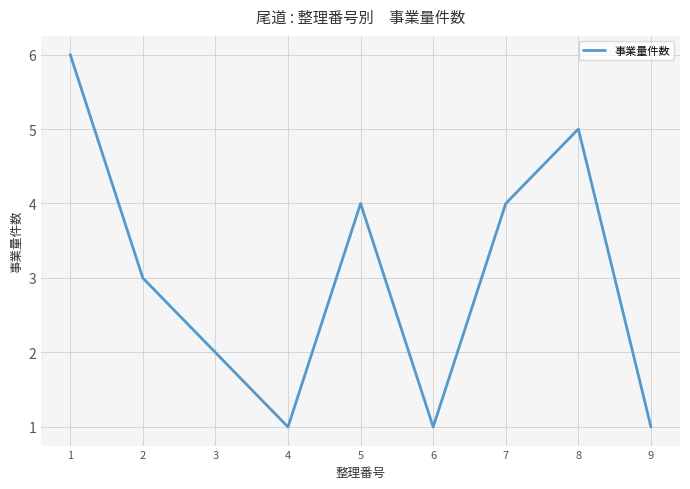

Is it true that the value at 1 is 6?

True